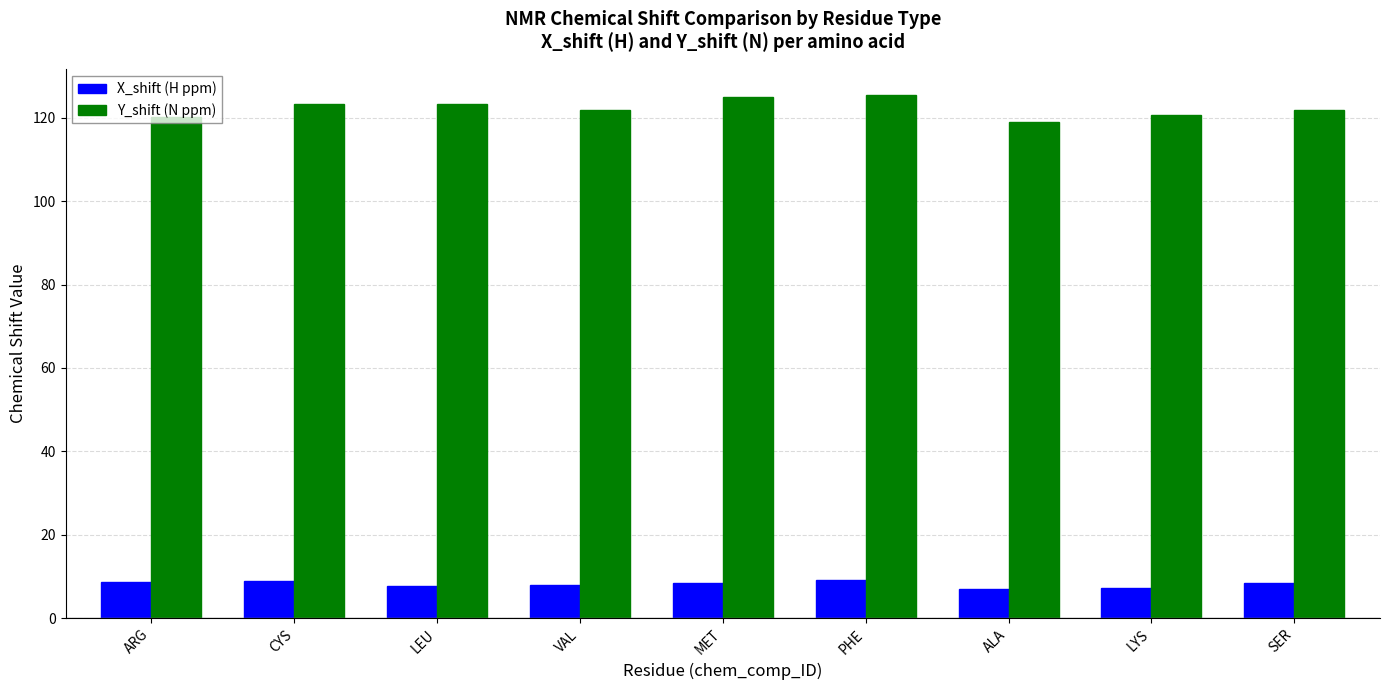

True or false: X_shift (H ppm) has a value of 8.0 at VAL.

True